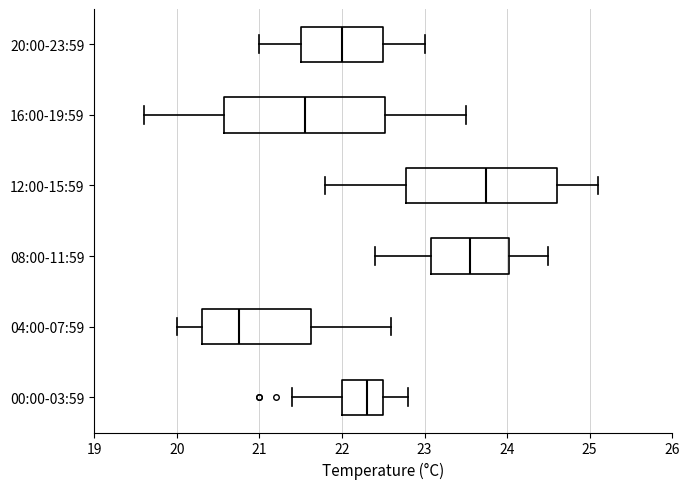

Which box's median line is the furthest to the right?

12:00-15:59